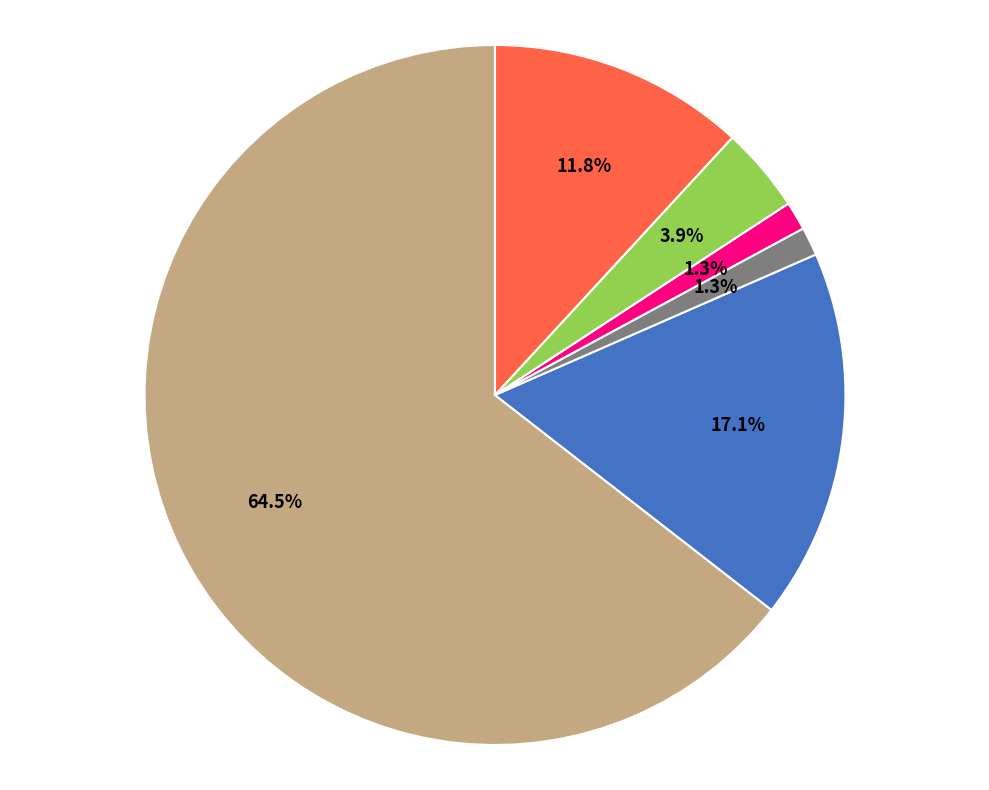

Is there any slice that represents more than half of the pie?

Yes